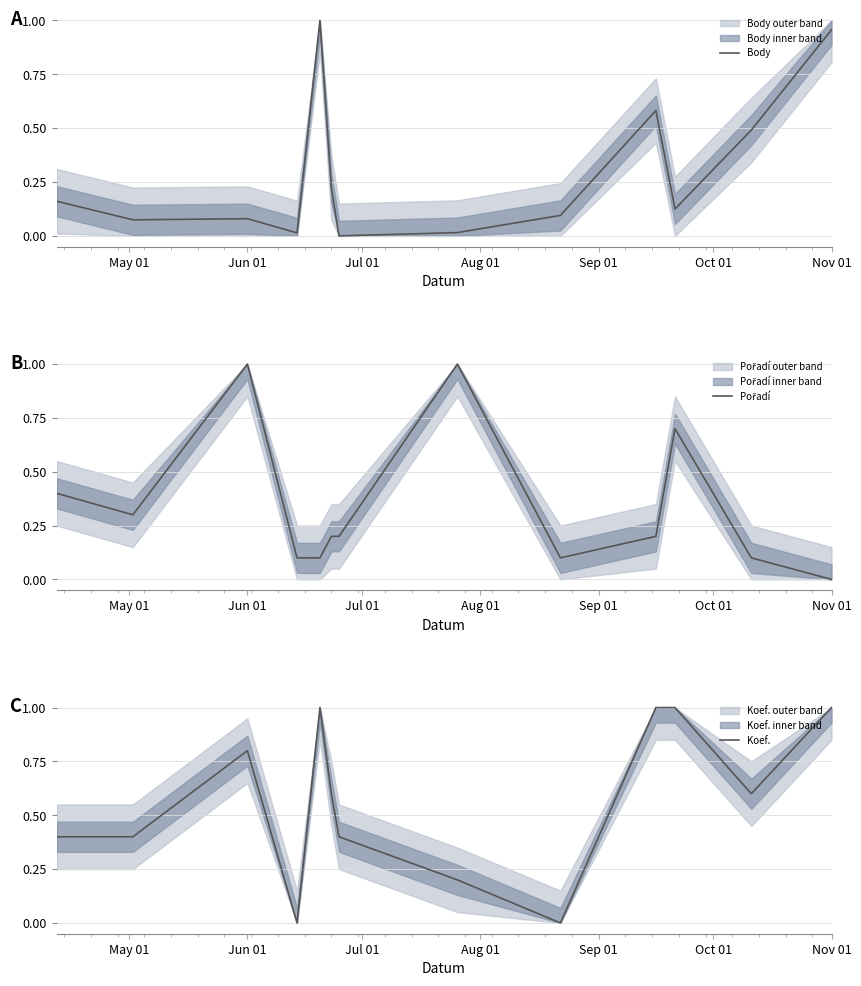

Rank the series by their average value, from lowest to highest.

Body, Pořadí, Koef.